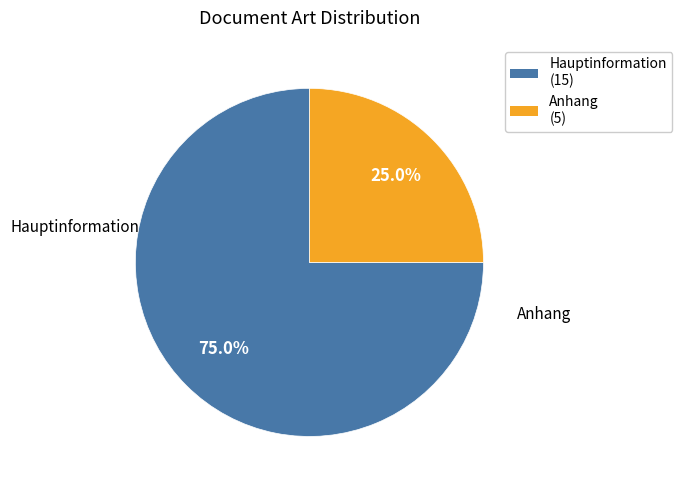

What is the change in value from Hauptinformation to Anhang?

-10